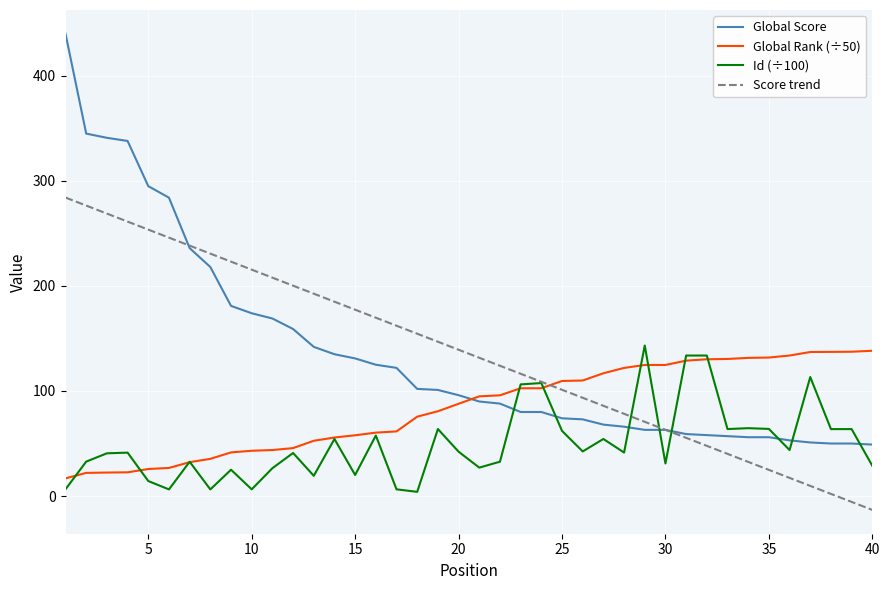

Which series has the widest spread of values?

Global Score